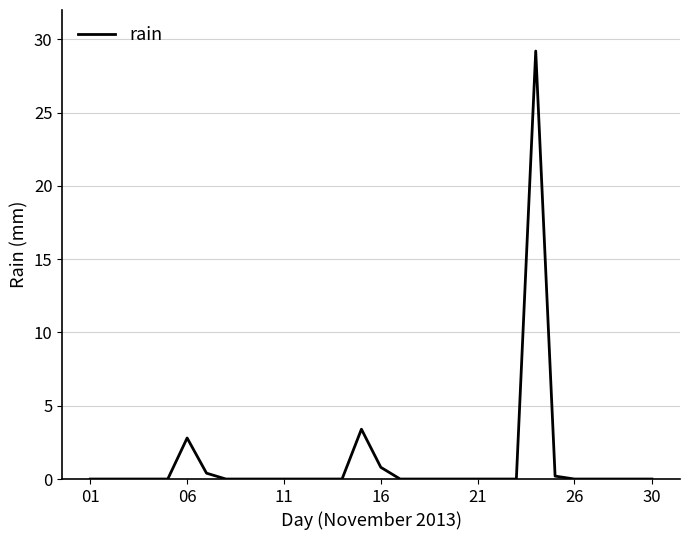

What is the greatest value displayed?

29.2